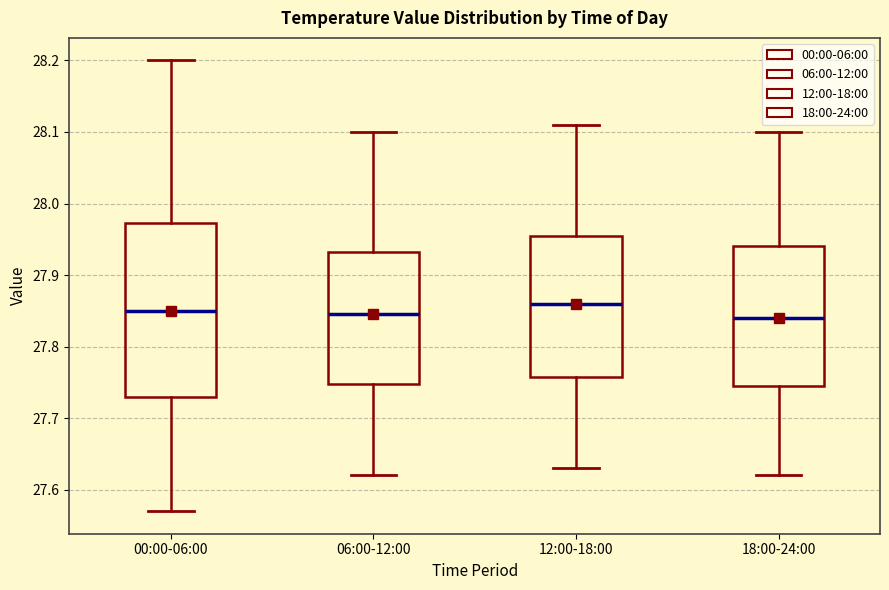

Where is the lower edge of the box for 00:00-06:00 on the y-axis? The values are not printed on the chart, so give them approximately, as read against the axis.

27.73